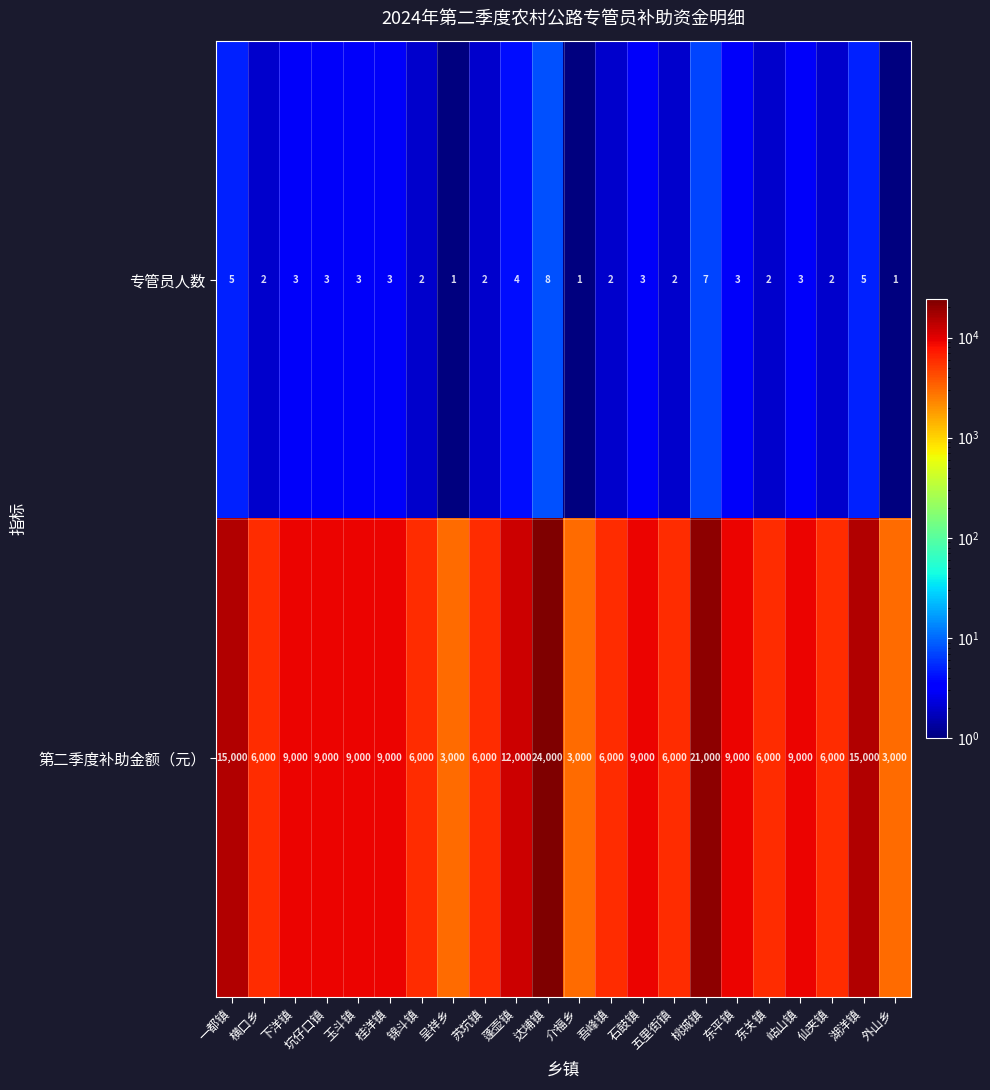

Is it true that 第二季度补助金额（元） equals 1551 at 呈祥乡?

False